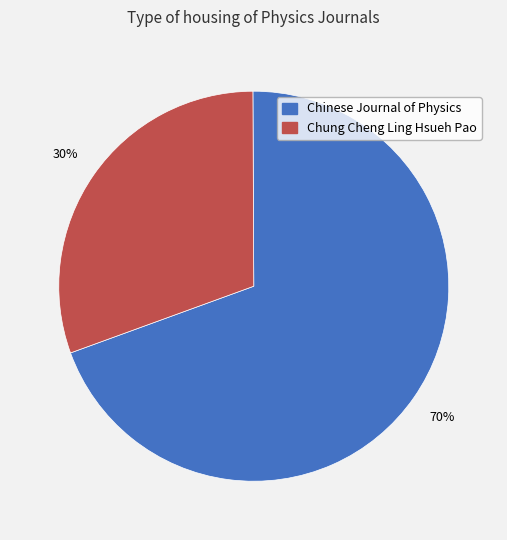

Which slice is the largest?

Chinese Journal of Physics